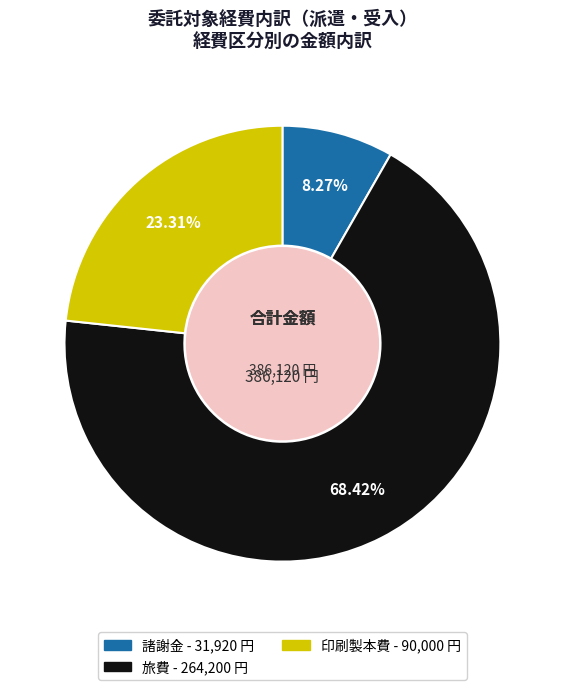

Is it true that 旅費 is 63% of the pie?

False